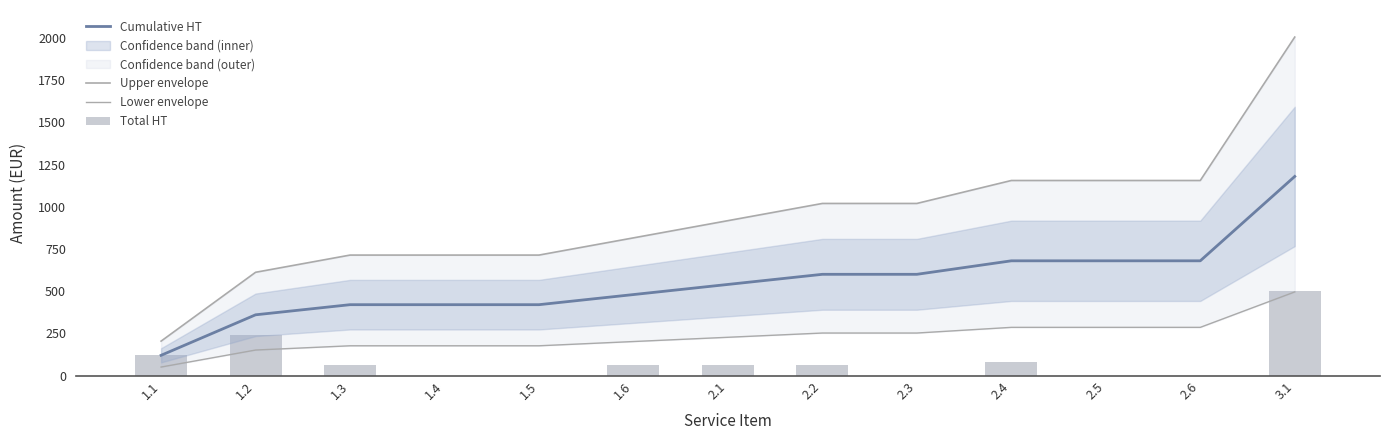

What is the sum of the Cumulative HT values at 1.5 and 1.2?

780.0